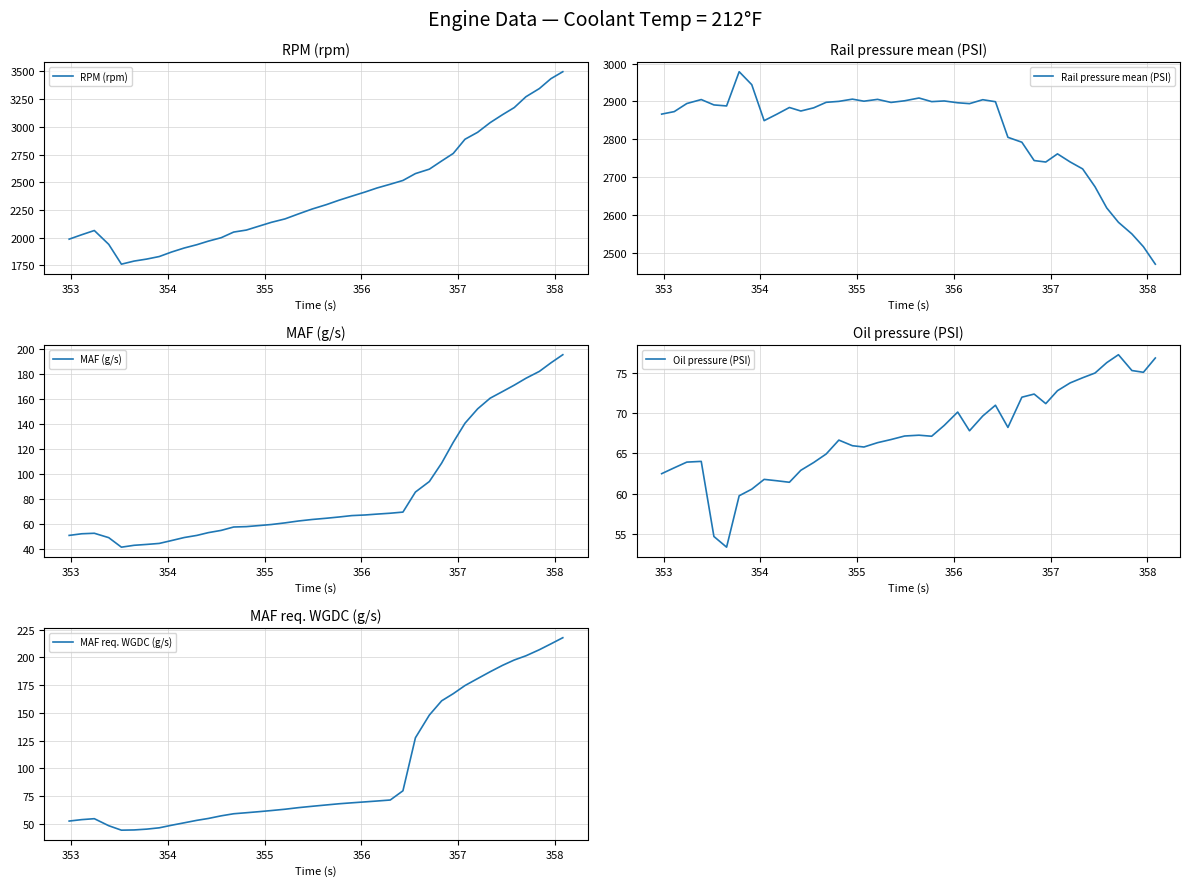

True or false: MAF (g/s) and Rail pressure mean (PSI) cross at least once.

False